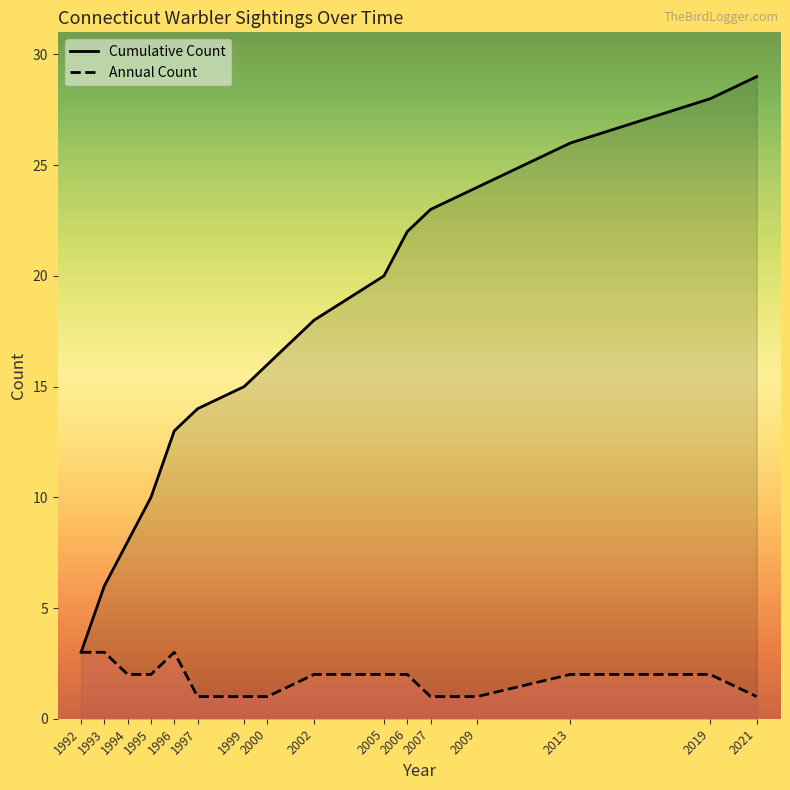

True or false: Cumulative Count has more than 0 interior local peaks.

False